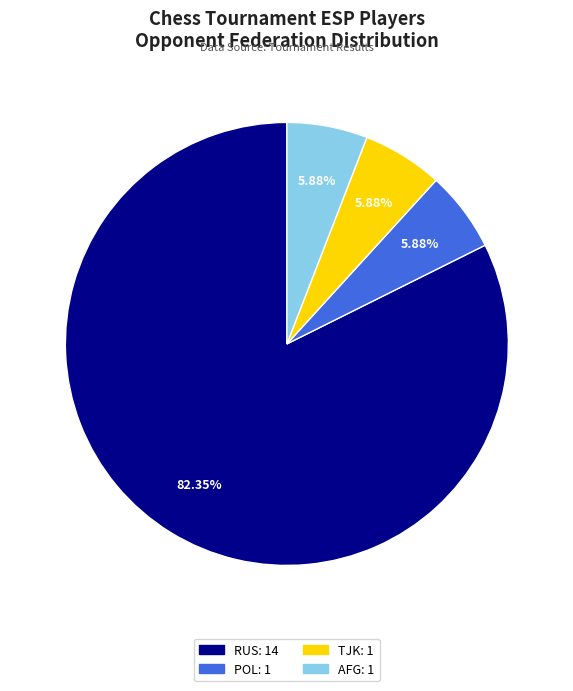

True or false: TJK accounts for 1% of the total.

False